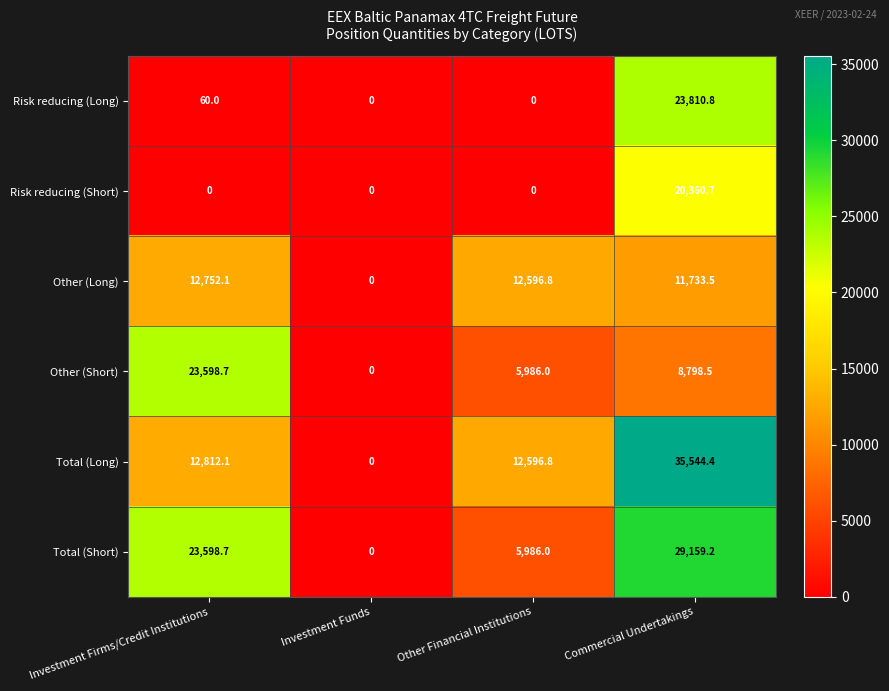

Reading left to right, list all the values displayed in this chart.

Risk reducing (Long): Investment Firms/Credit Institutions=60.0	Investment Funds=0.0	Other Financial Institutions=0.0	Commercial Undertakings=23810.8
Risk reducing (Short): Investment Firms/Credit Institutions=0.0	Investment Funds=0.0	Other Financial Institutions=0.0	Commercial Undertakings=20360.7
Other (Long): Investment Firms/Credit Institutions=12752.1	Investment Funds=0.0	Other Financial Institutions=12596.8	Commercial Undertakings=11733.5
Other (Short): Investment Firms/Credit Institutions=23598.7	Investment Funds=0.0	Other Financial Institutions=5986.0	Commercial Undertakings=8798.5
Total (Long): Investment Firms/Credit Institutions=12812.1	Investment Funds=0.0	Other Financial Institutions=12596.8	Commercial Undertakings=35544.4
Total (Short): Investment Firms/Credit Institutions=23598.7	Investment Funds=0.0	Other Financial Institutions=5986.0	Commercial Undertakings=29159.2